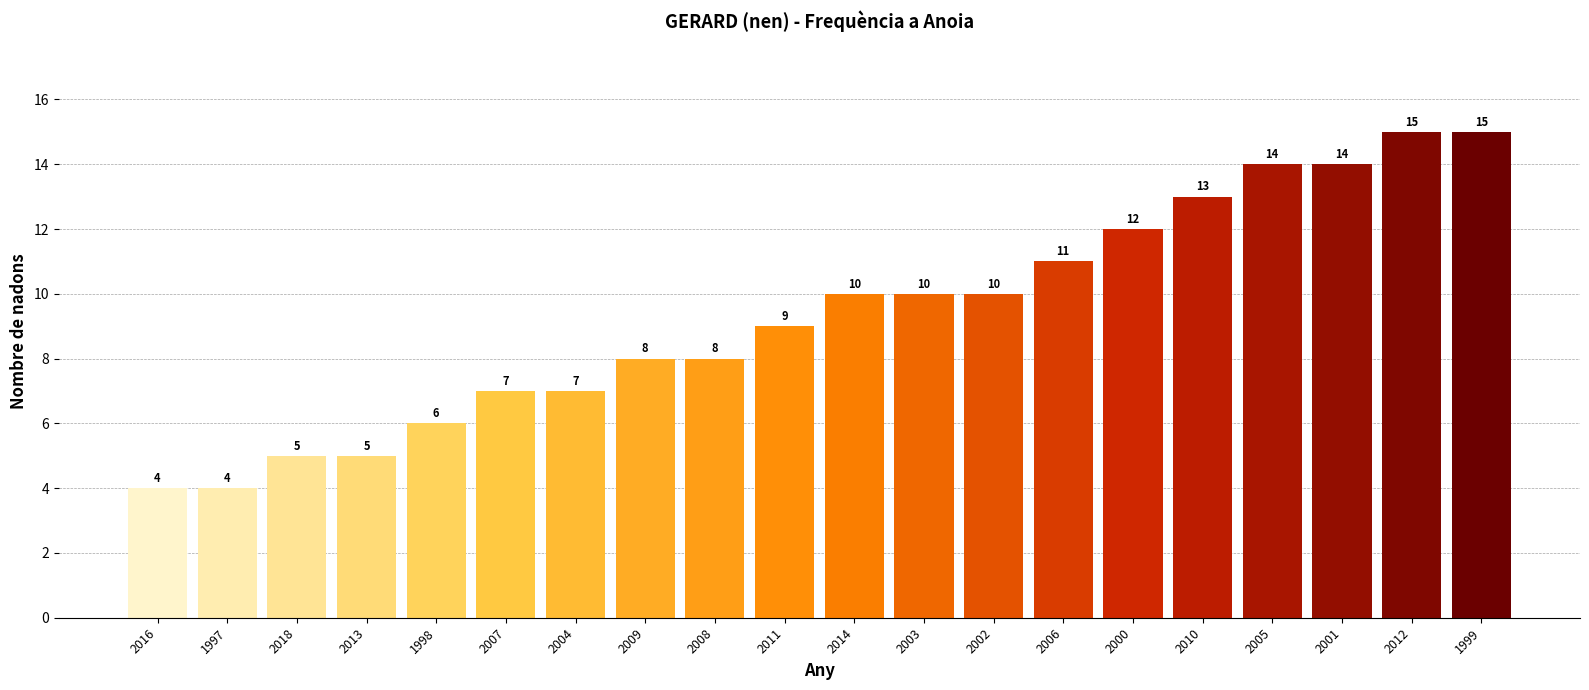

Reading right to left, list all the values displayed in this chart.

1999=15	2012=15	2001=14	2005=14	2010=13	2000=12	2006=11	2002=10	2003=10	2014=10	2011=9	2008=8	2009=8	2004=7	2007=7	1998=6	2013=5	2018=5	1997=4	2016=4